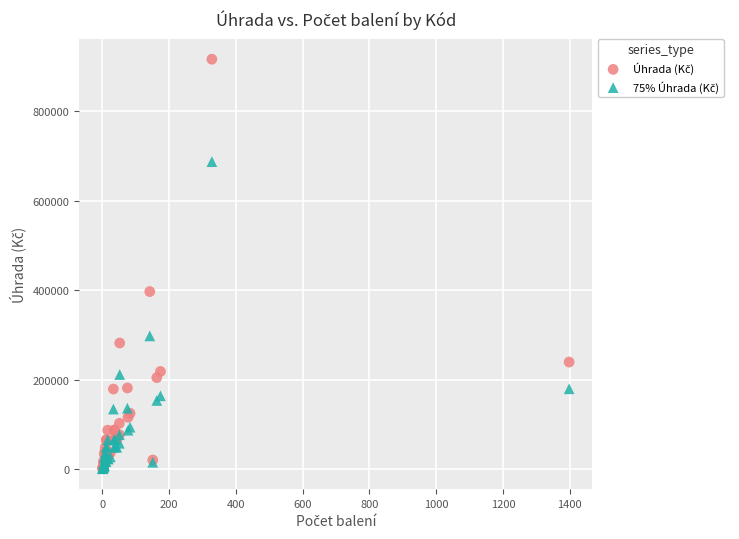

Across all series, what Y value is closest to 458522?

396819.0